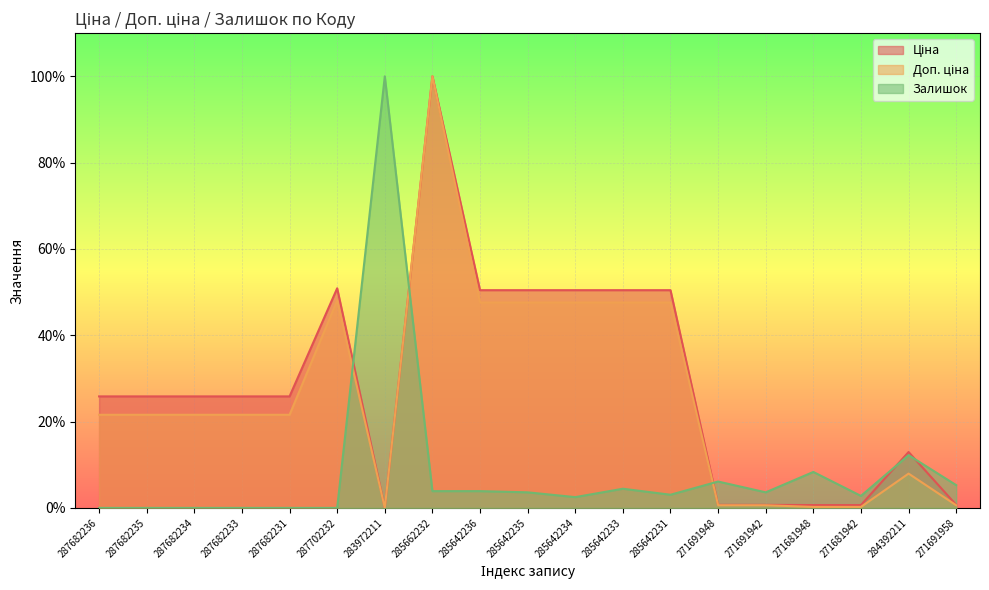

What value does the Ціна series have at 271691948?

0.7